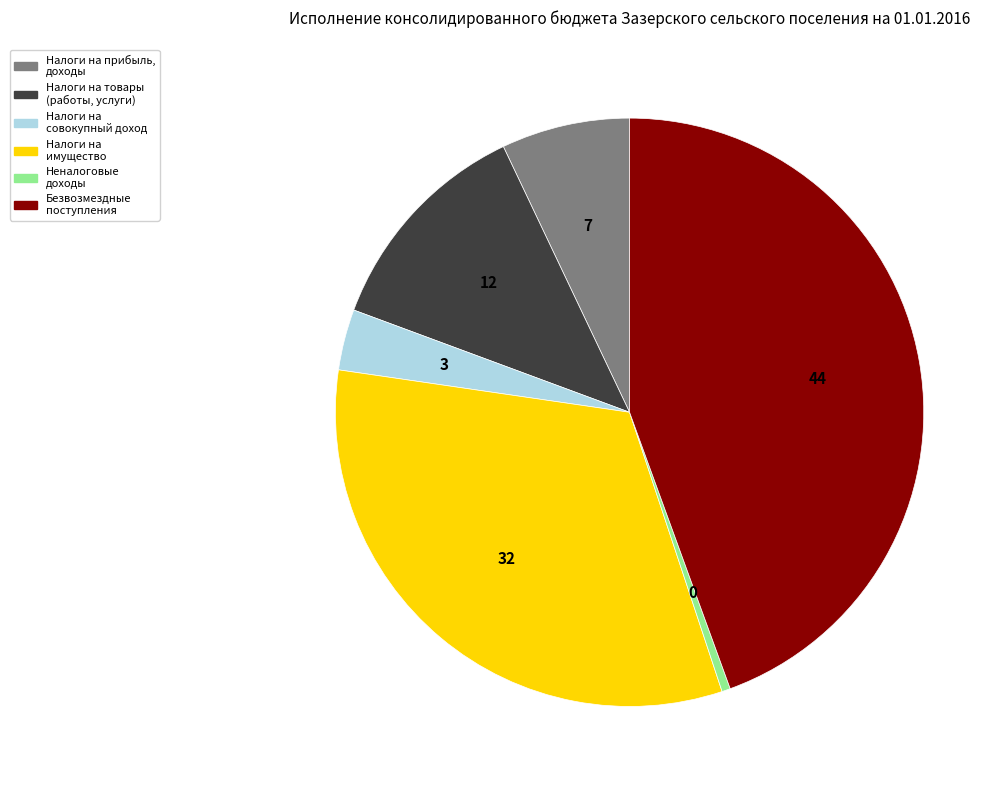

Which category has the smallest portion of the pie?

Неналоговые доходы